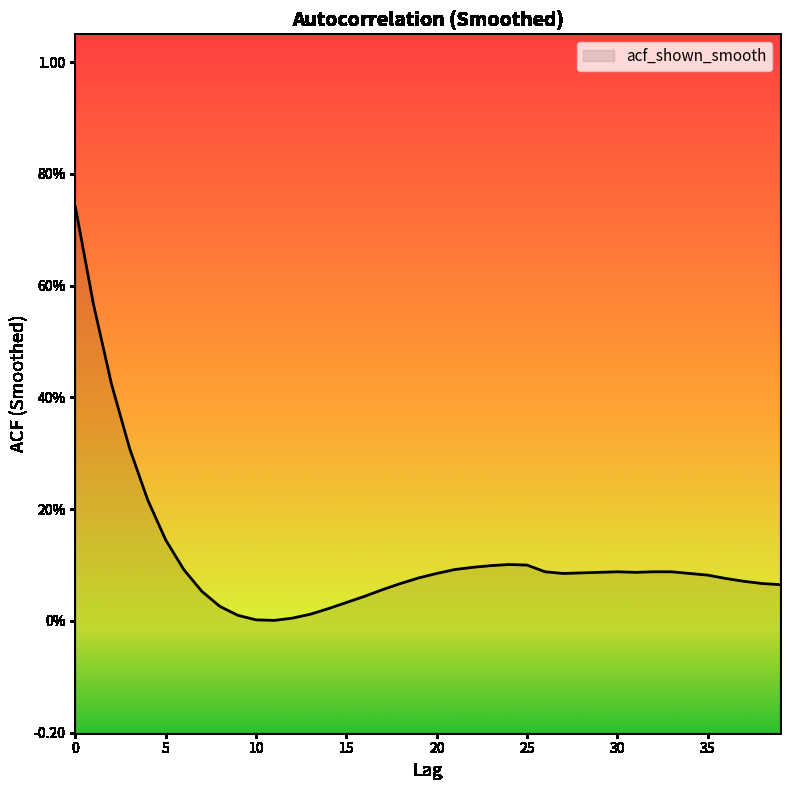

What is the difference between the maximum and minimum values?

0.7